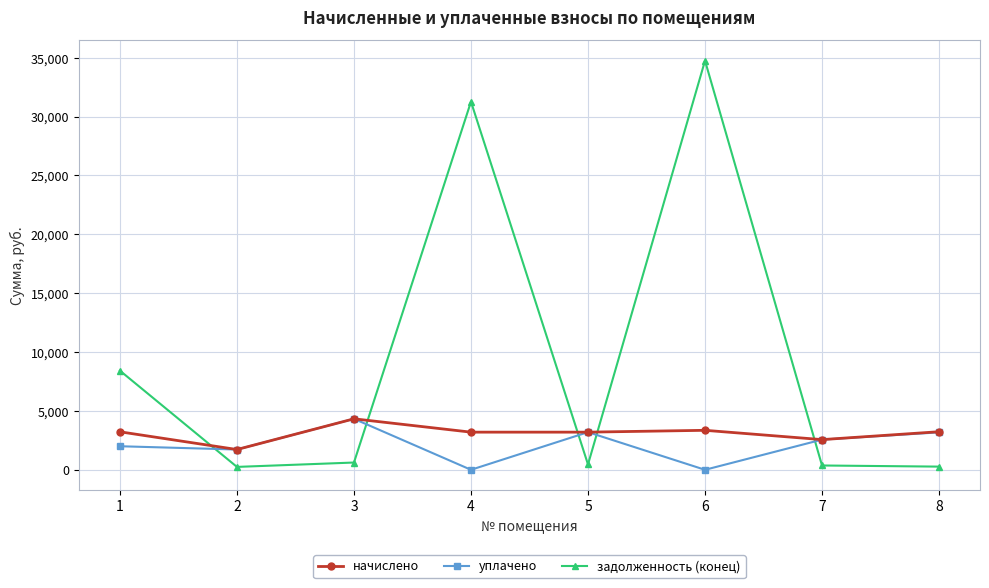

Between 6 and 7, which series saw the biggest shift?

задолженность (конец)